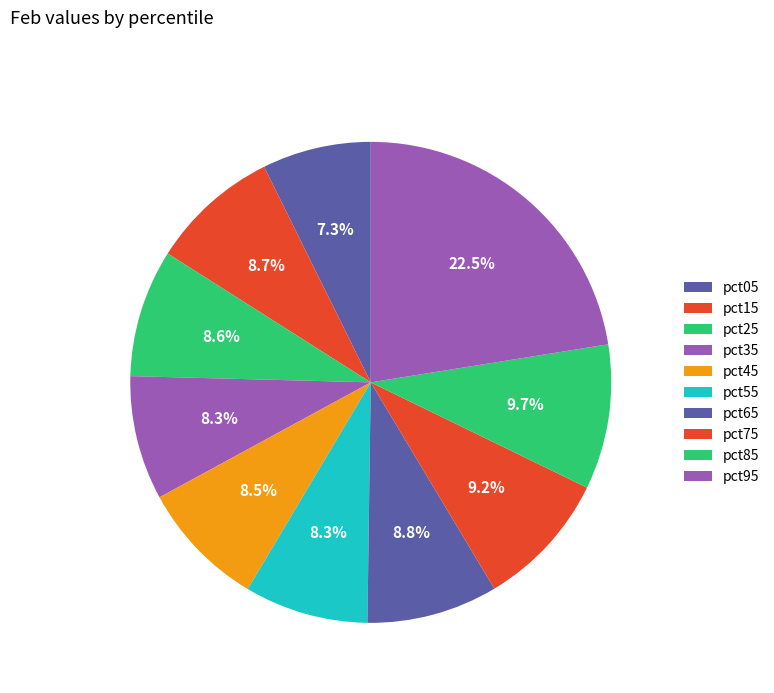

Is it true that pct75 is 9% of the pie?

True